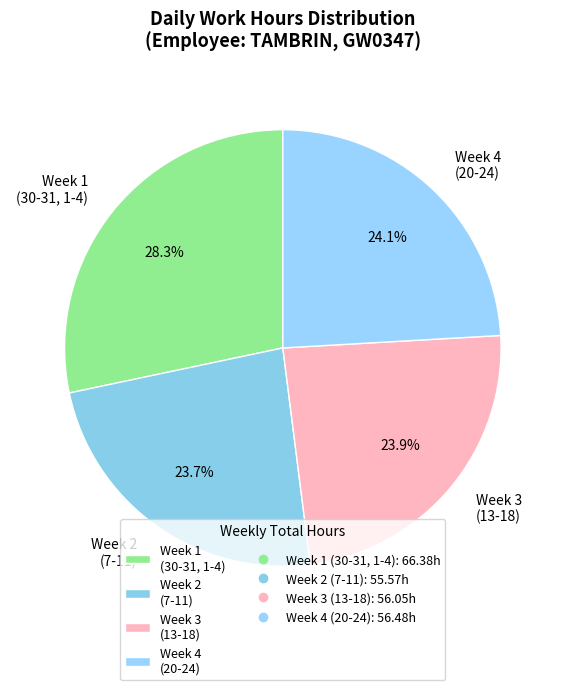

Rank the categories by value from lowest to highest.

Week 2 (7-11), Week 3 (13-18), Week 4 (20-24), Week 1 (30-31, 1-4)